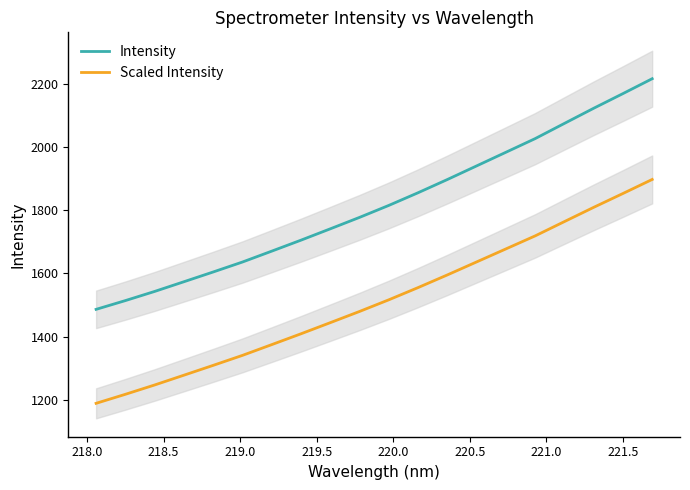

At how many categories does at least one series exceed 1479?

20